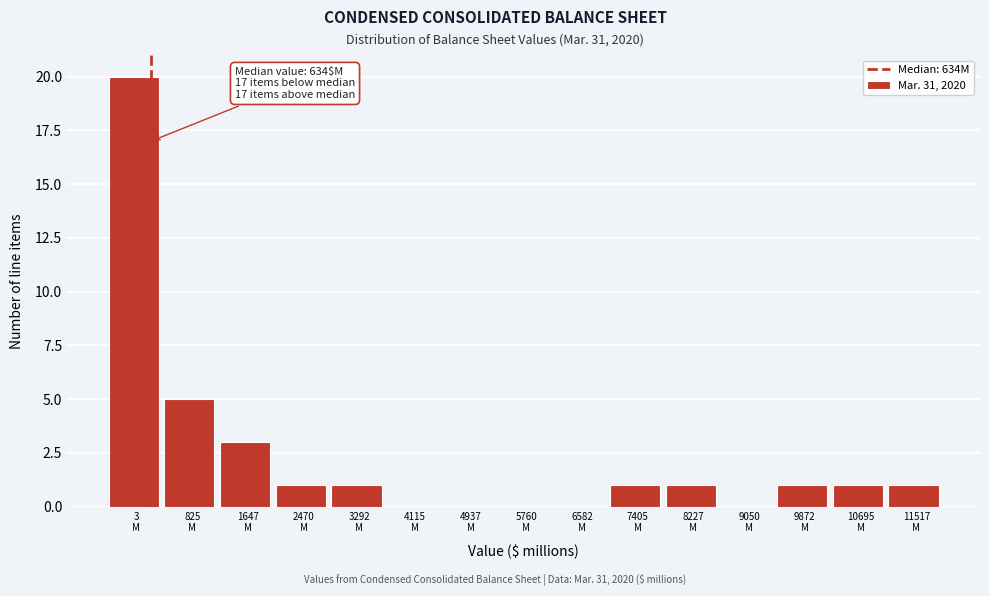

What is the greatest value displayed?

20